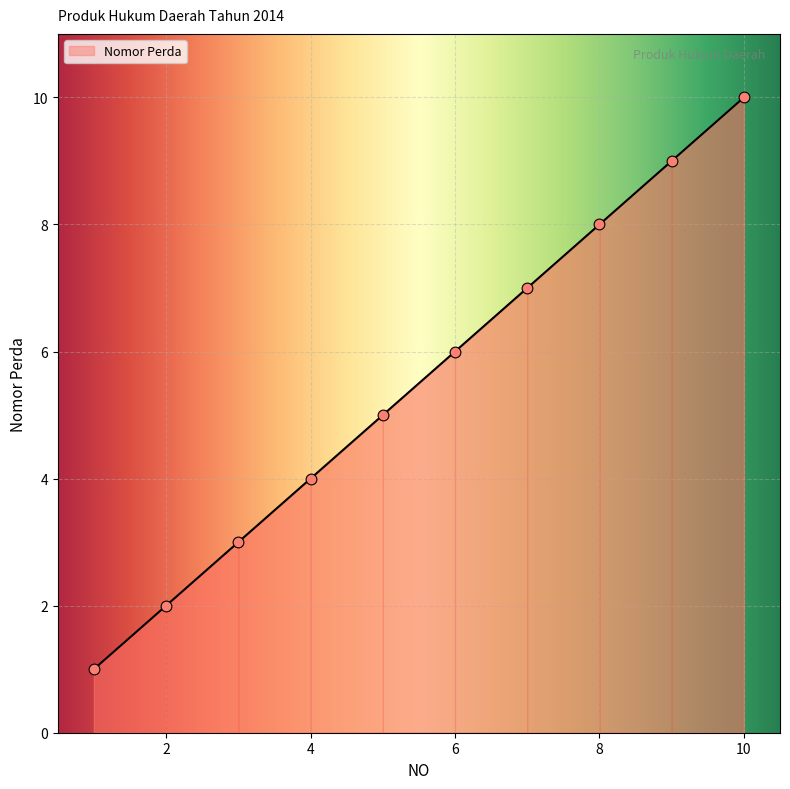

What is the greatest value displayed?

10